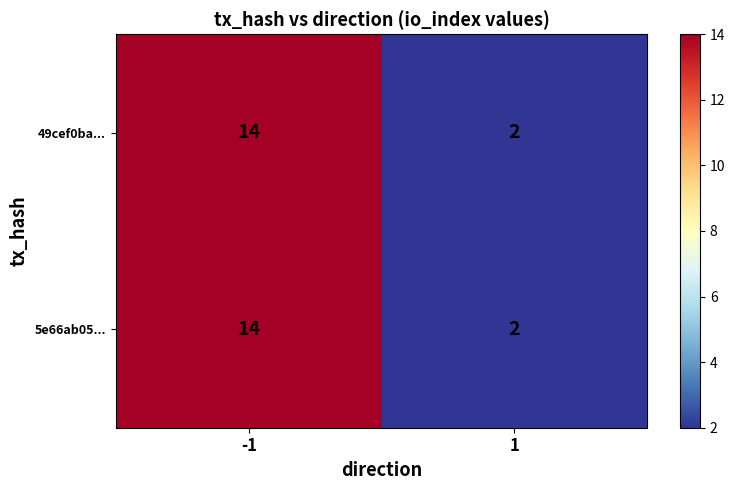

Reading left to right, extract all data points from this chart.

49cef0ba...: 14	2
5e66ab05...: 14	2